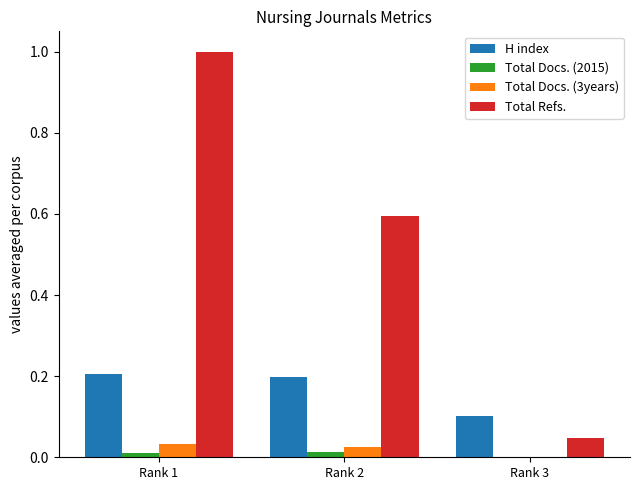

At which category is the sum across all series the highest?

Rank 1